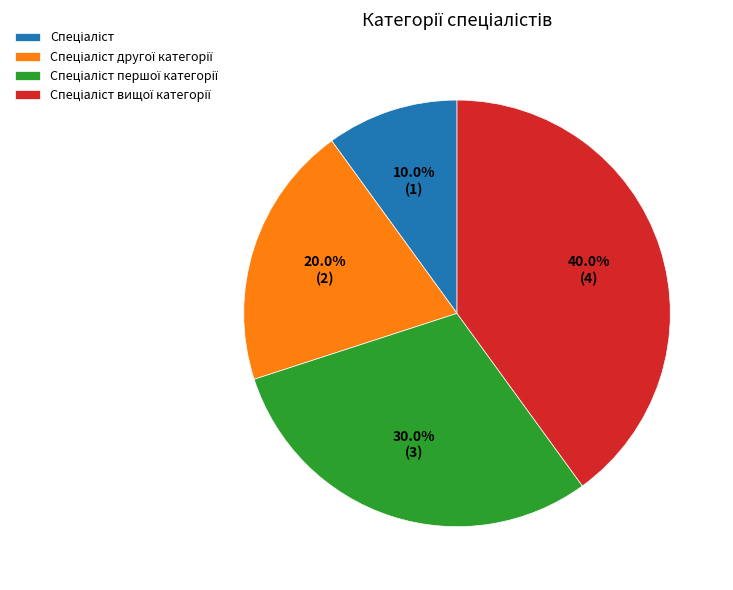

Is there a majority slice in this chart?

No